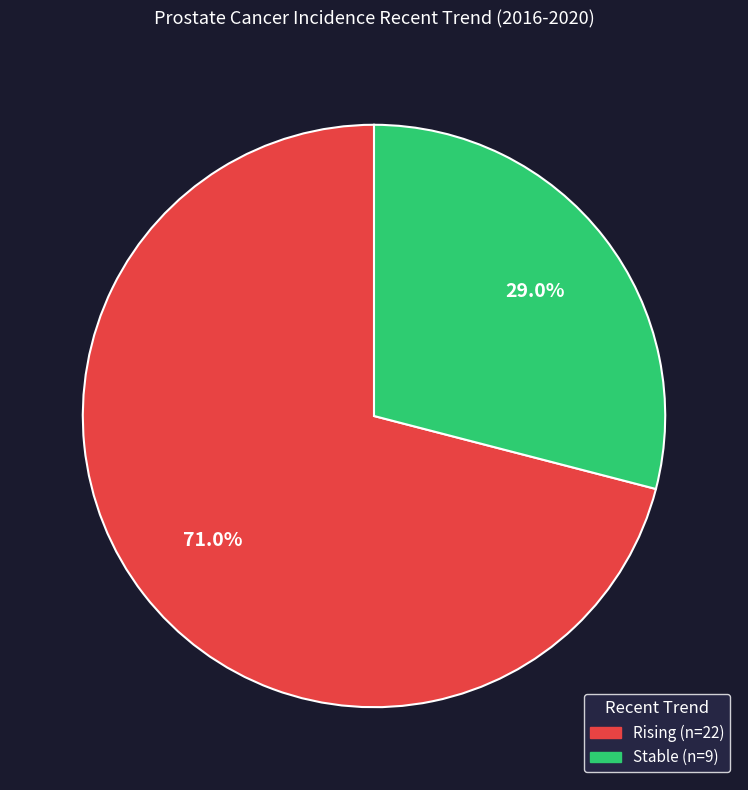

Is there any slice that represents more than half of the pie?

Yes